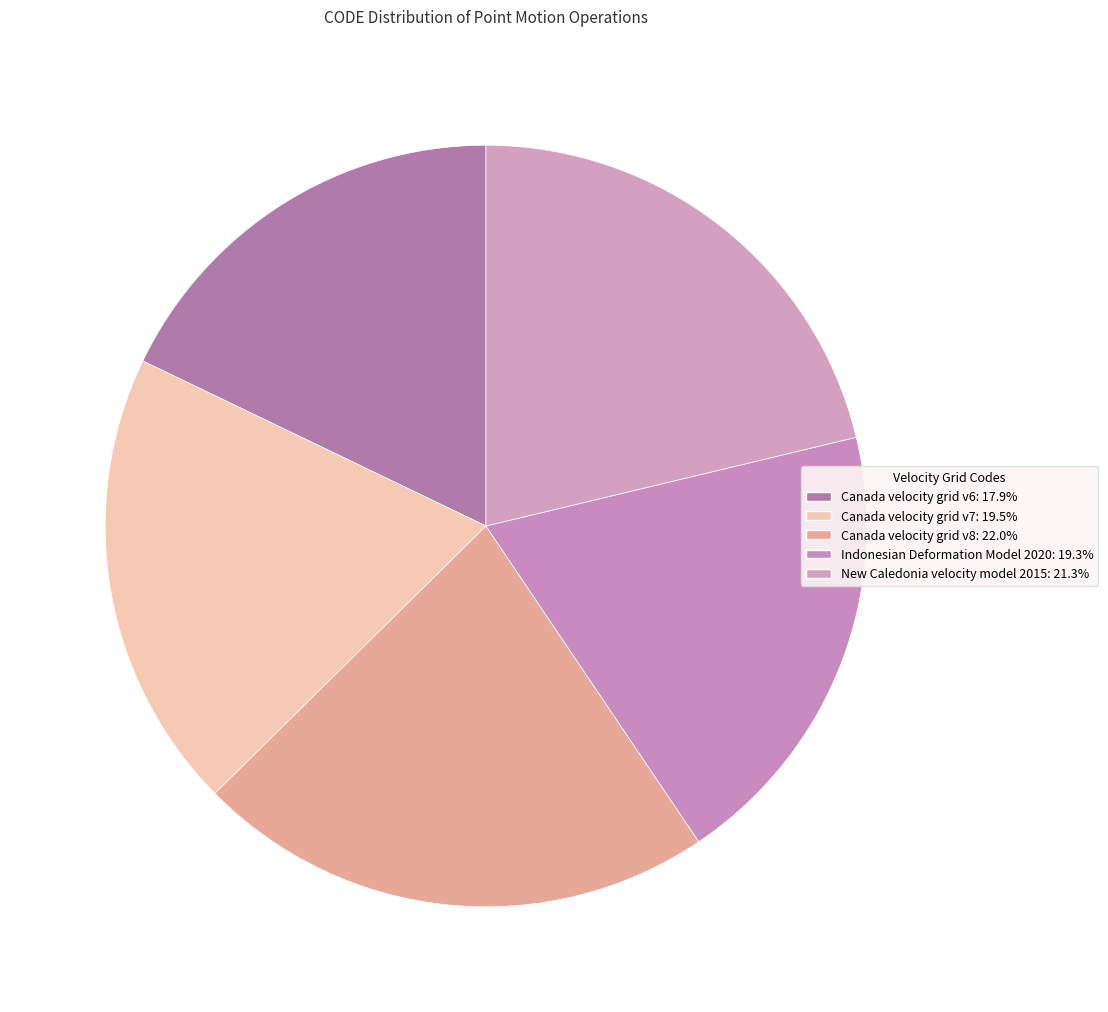

The Canada velocity grid v7 slice represents 20% of the pie. True or false?

True